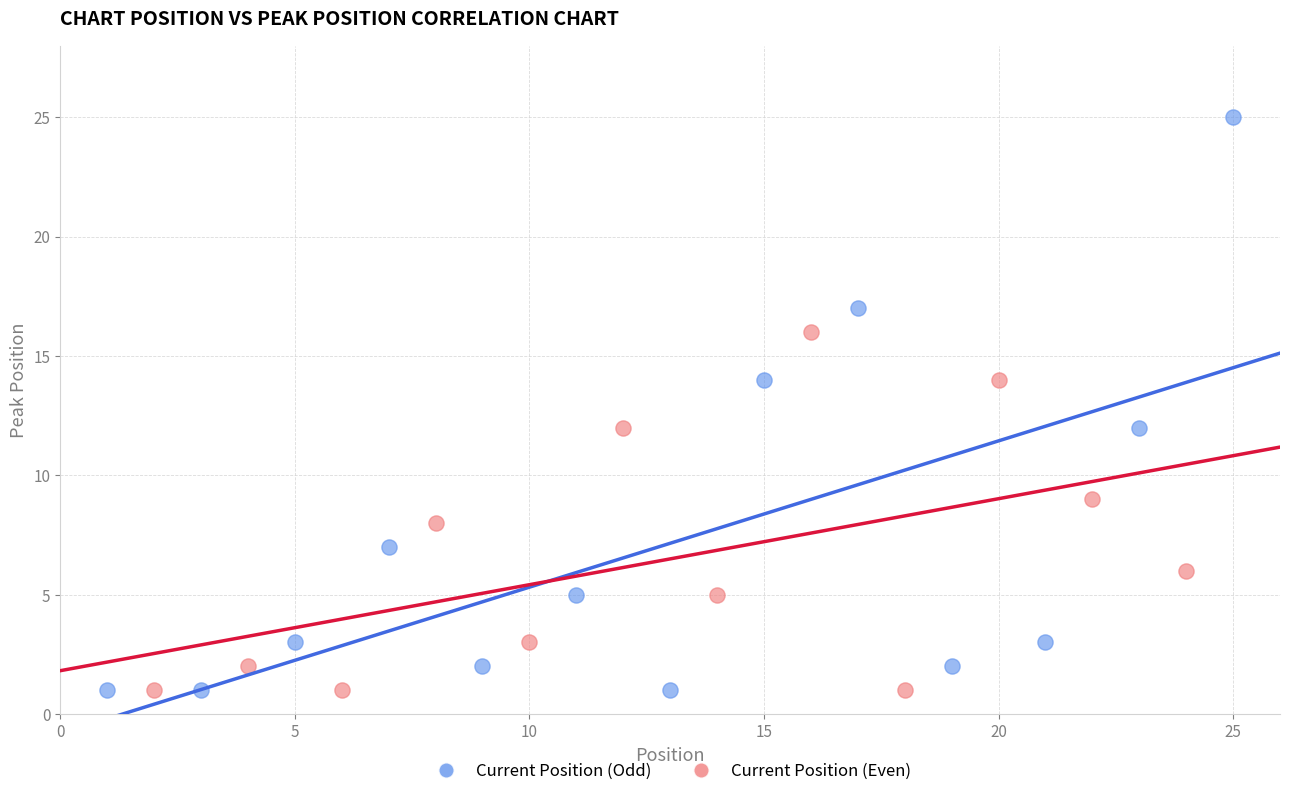

Which series has the largest Y range (max minus min)?

Current Position (Odd)